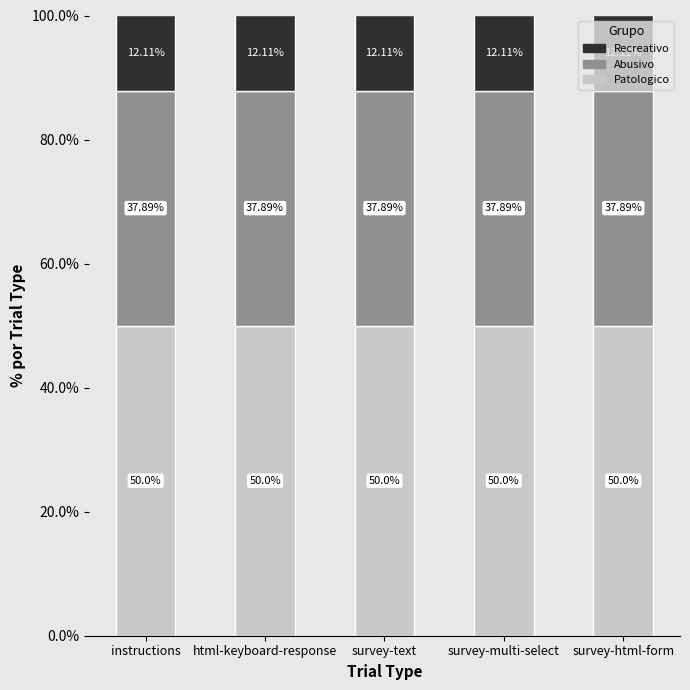

What is the total value across all series at survey-multi-select?

100.0